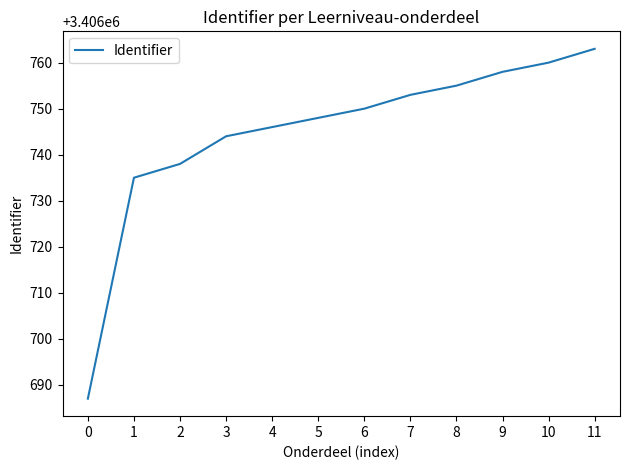

What is the sum of all values?

40880937